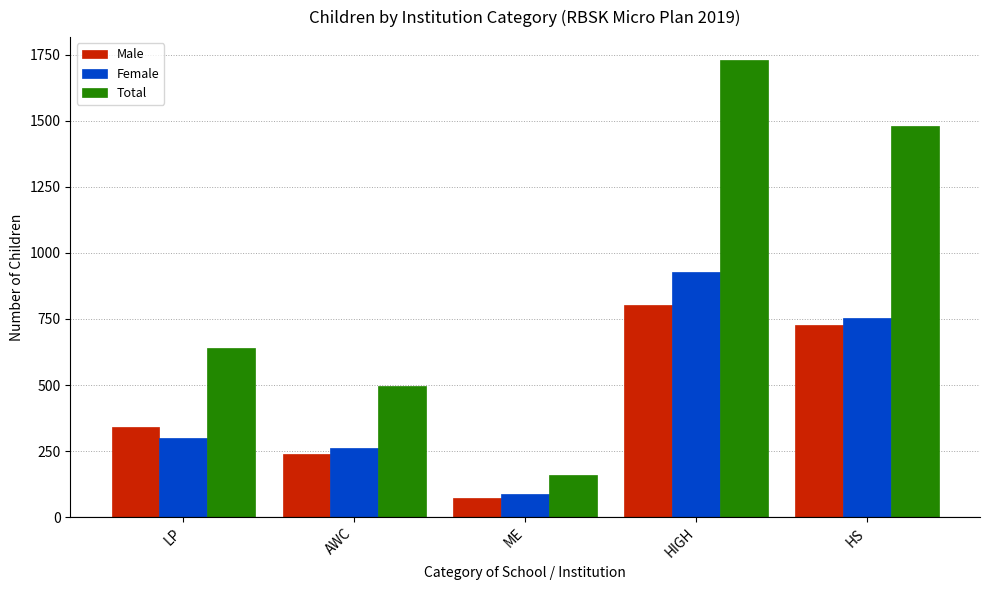

Count the number of data series in this chart.

3